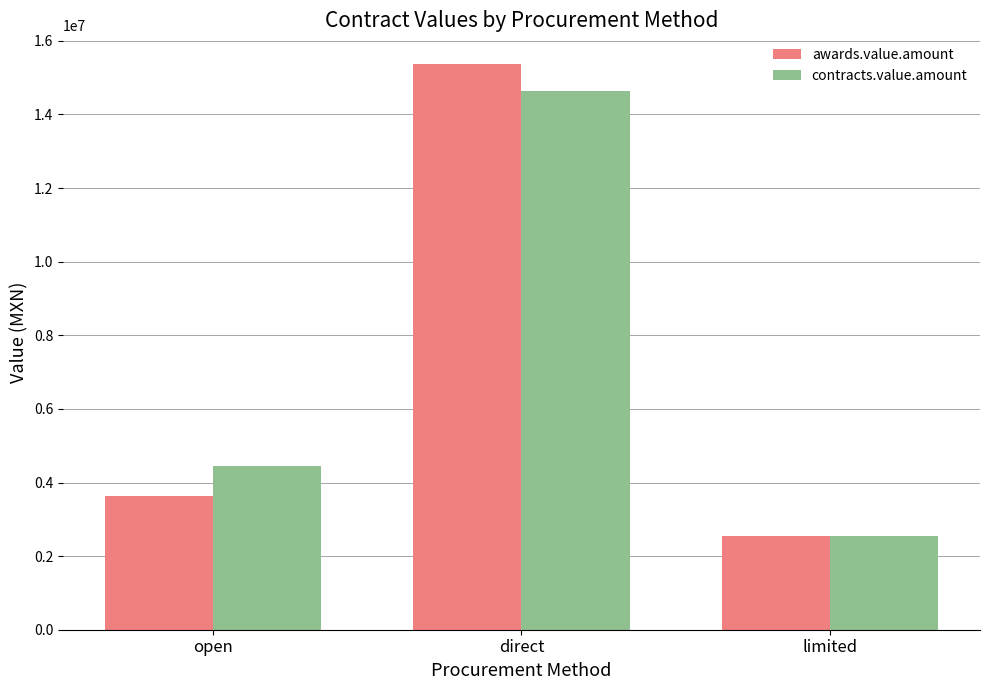

Between direct and limited, which series saw the biggest shift?

awards.value.amount